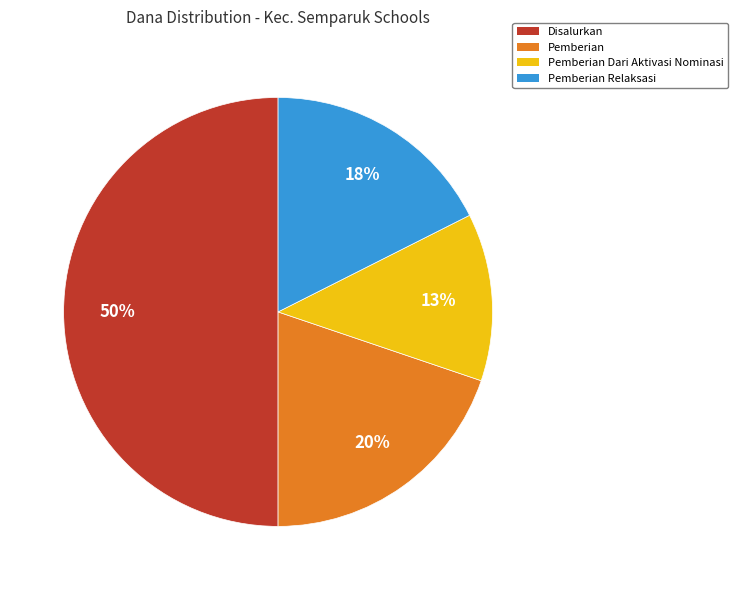

To the nearest percent, what is the difference between the largest and smallest slice percentages?

37%